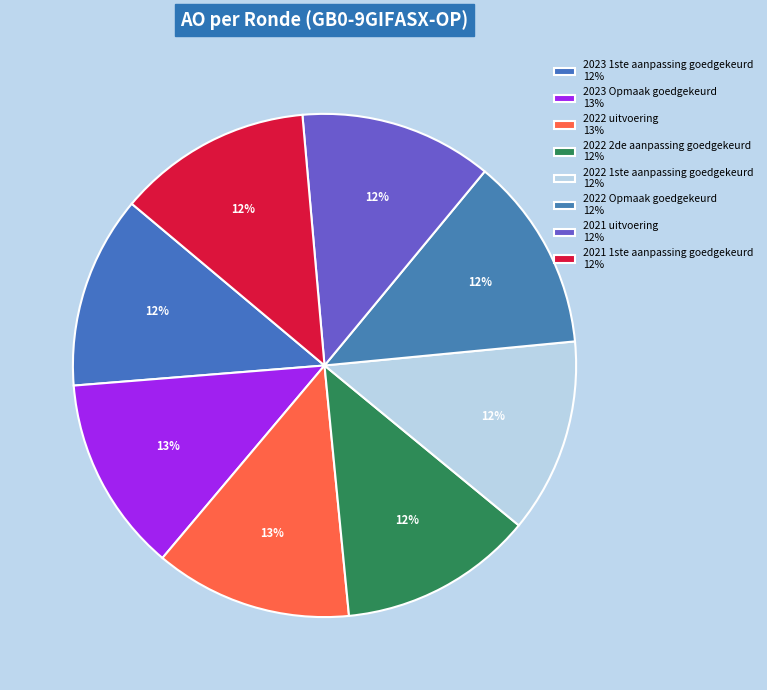

What percentage is NOT represented by 2022 Opmaak goedgekeurd?

87.5%